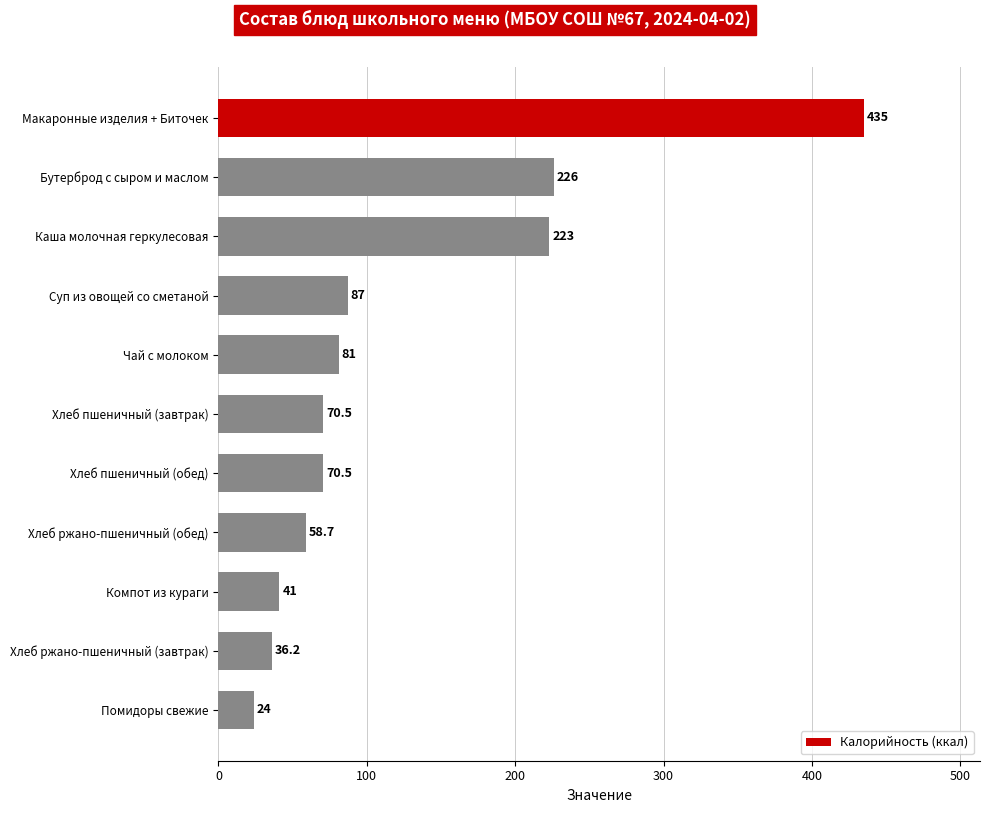

Which has a higher value, Помидоры свежие or Хлеб ржано-пшеничный (обед)?

Хлеб ржано-пшеничный (обед)